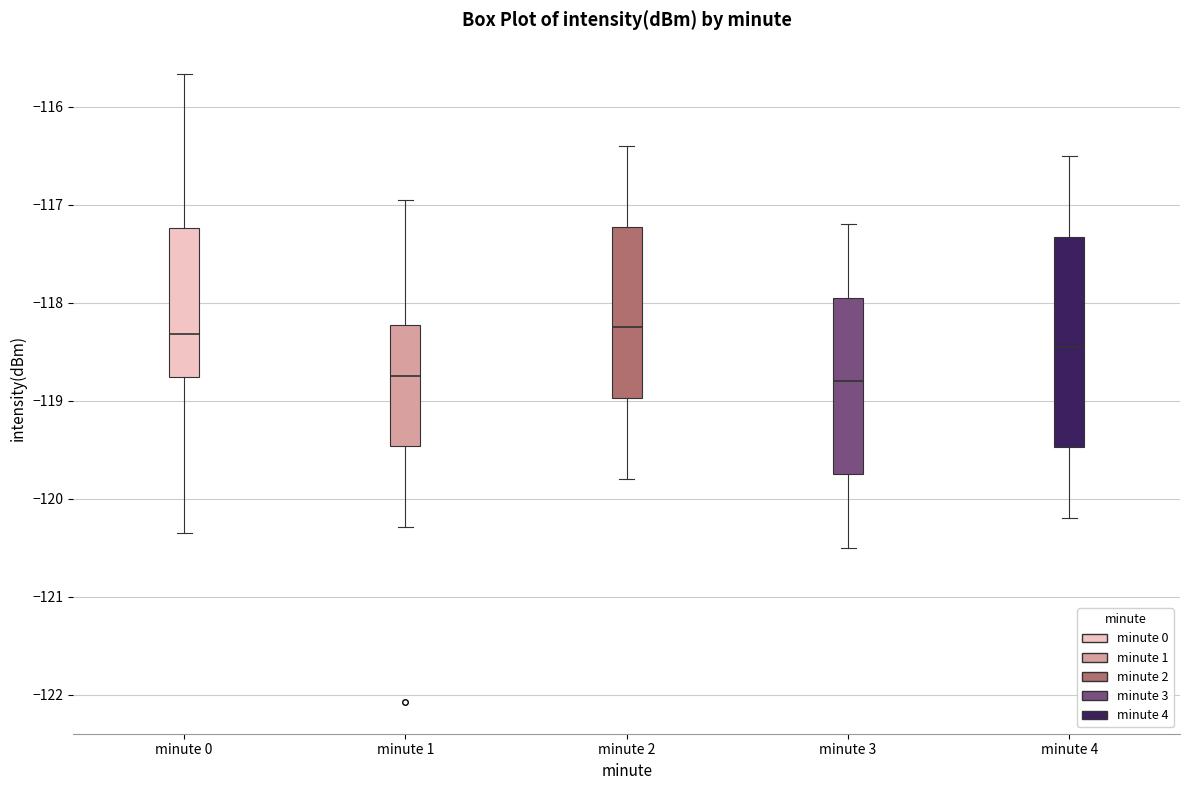

Which box is the tallest, from its lower edge to its upper edge?

minute 4